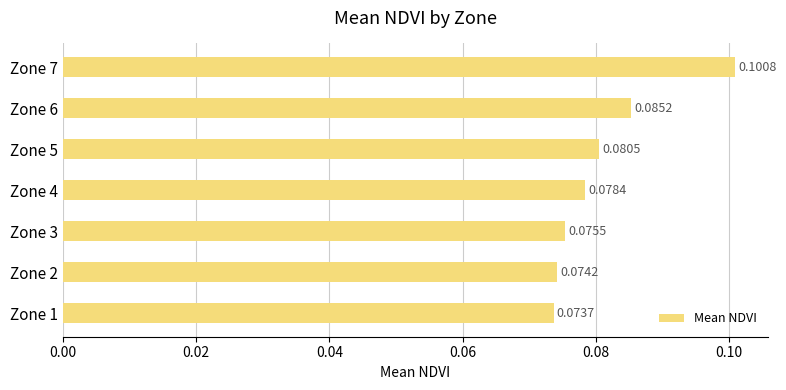

Which has a higher value, Zone 4 or Zone 7?

Zone 7